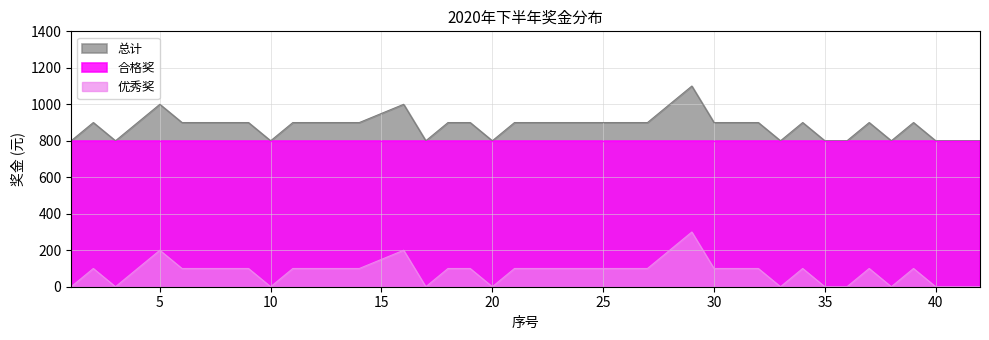

How many distinct data groups are displayed?

3